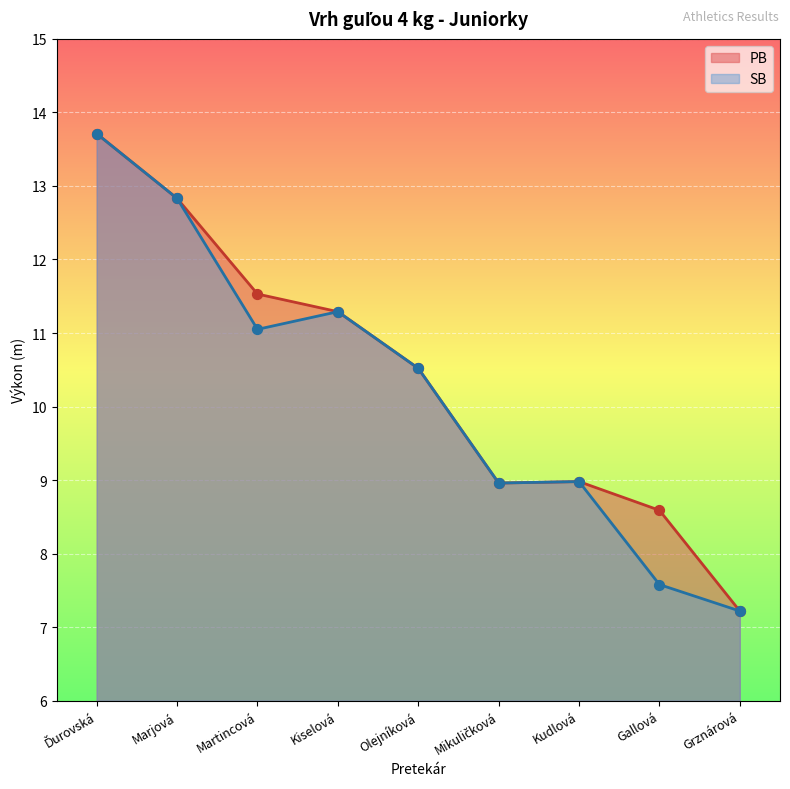

At how many categories does at least one series exceed 9?

5